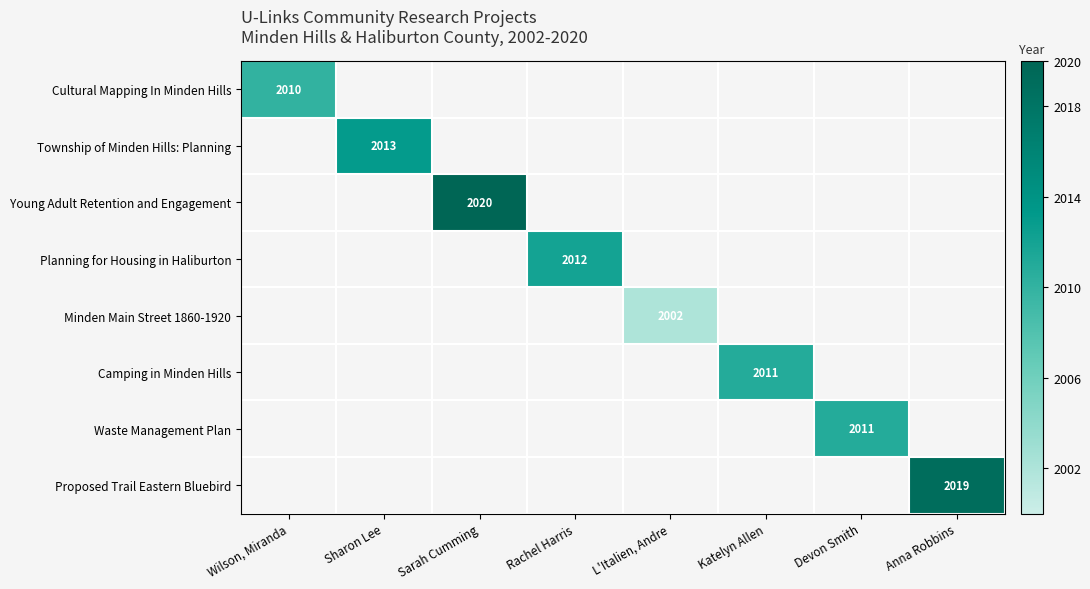

True or false: Camping in Minden Hills has a value of 2011 at Katelyn Allen.

True